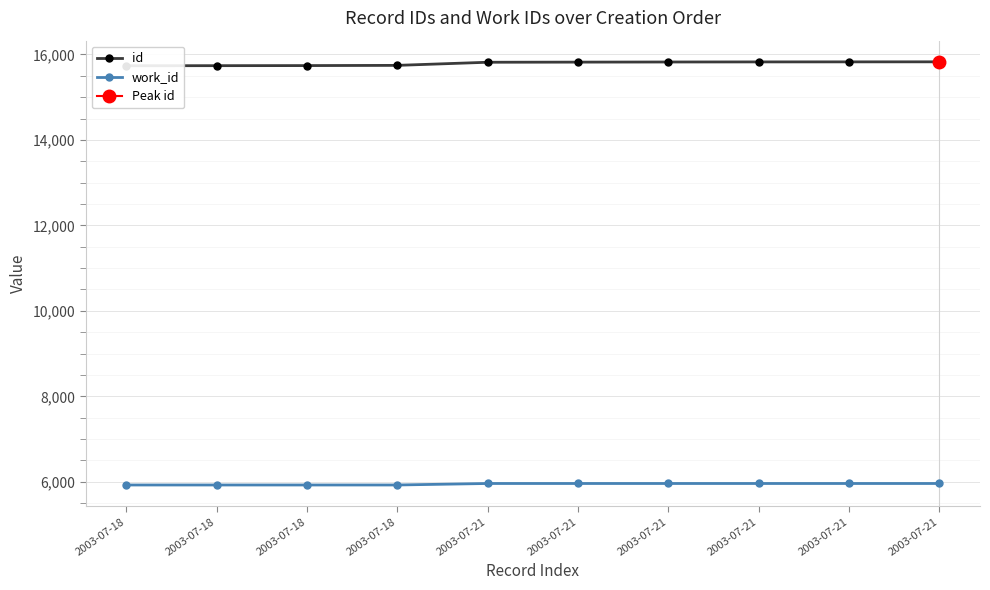

True or false: id and work_id cross at least once.

False